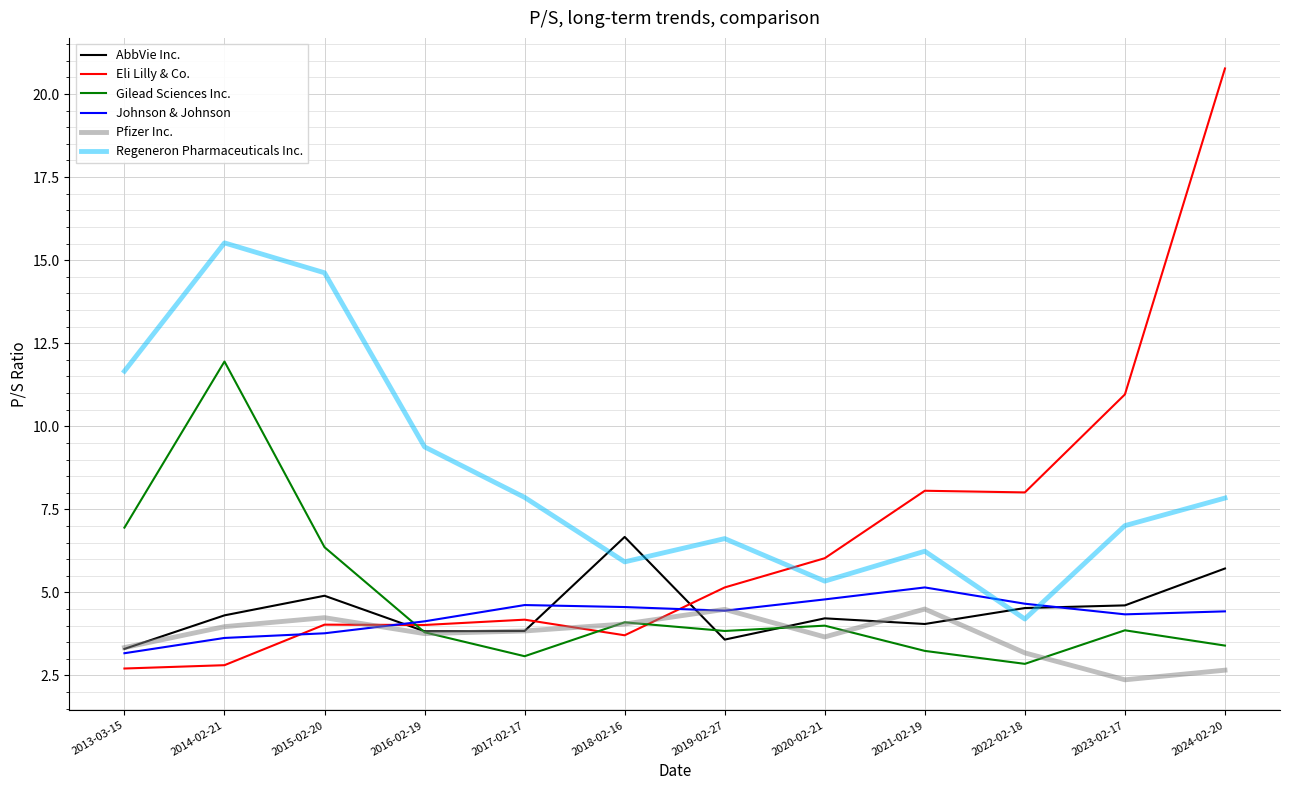

What is the sum of the AbbVie Inc. values at 2015-02-20 and 2017-02-17?

8.7